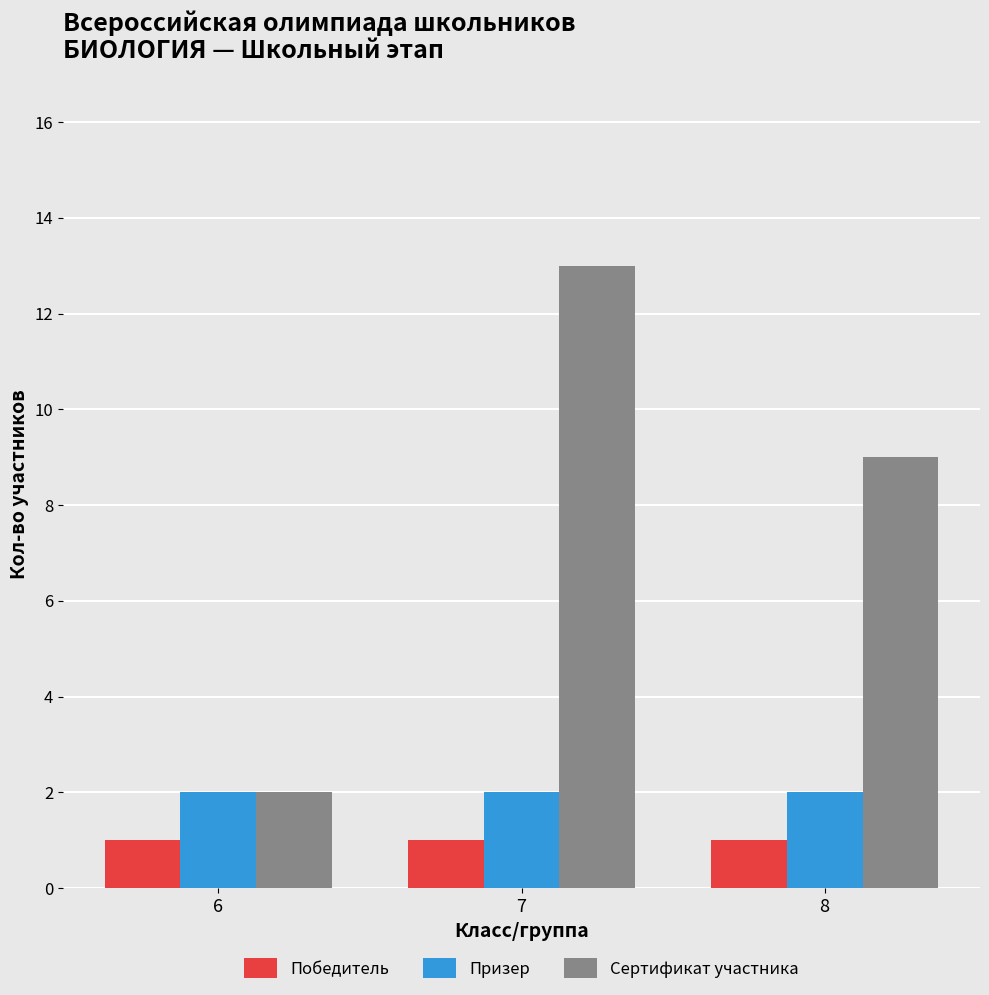

Which series has the largest range (max minus min)?

Сертификат участника